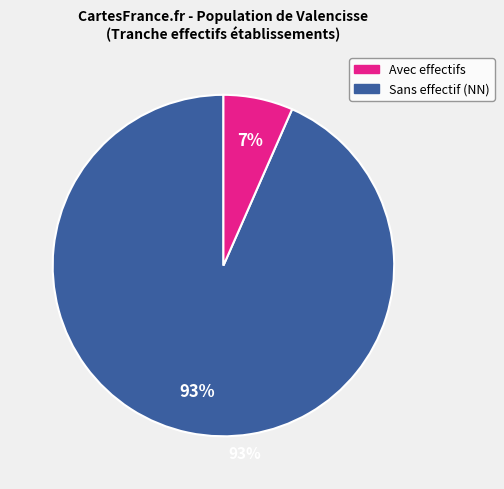

Is there a majority slice in this chart?

Yes